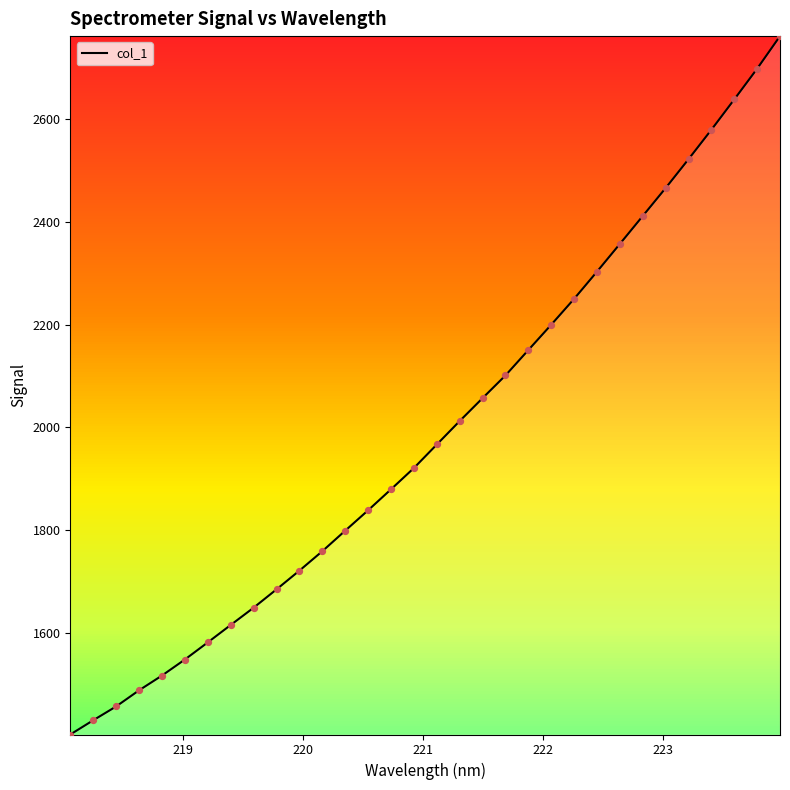

What is the minimum value shown in the chart?

1401.7